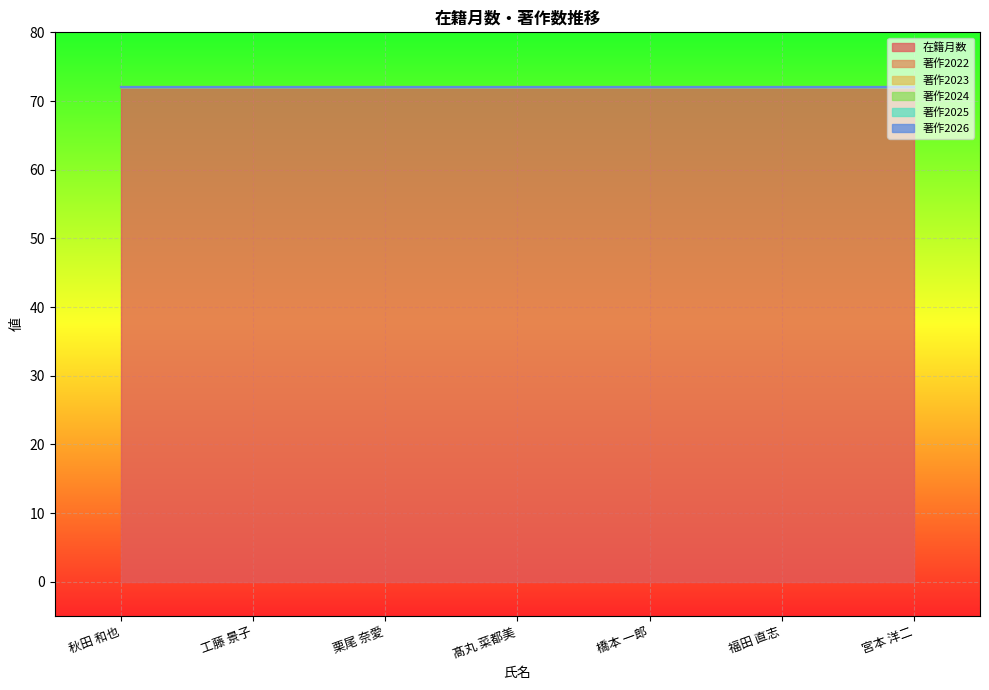

Where is 在籍月数 nearest to the value 72?

秋田 和也